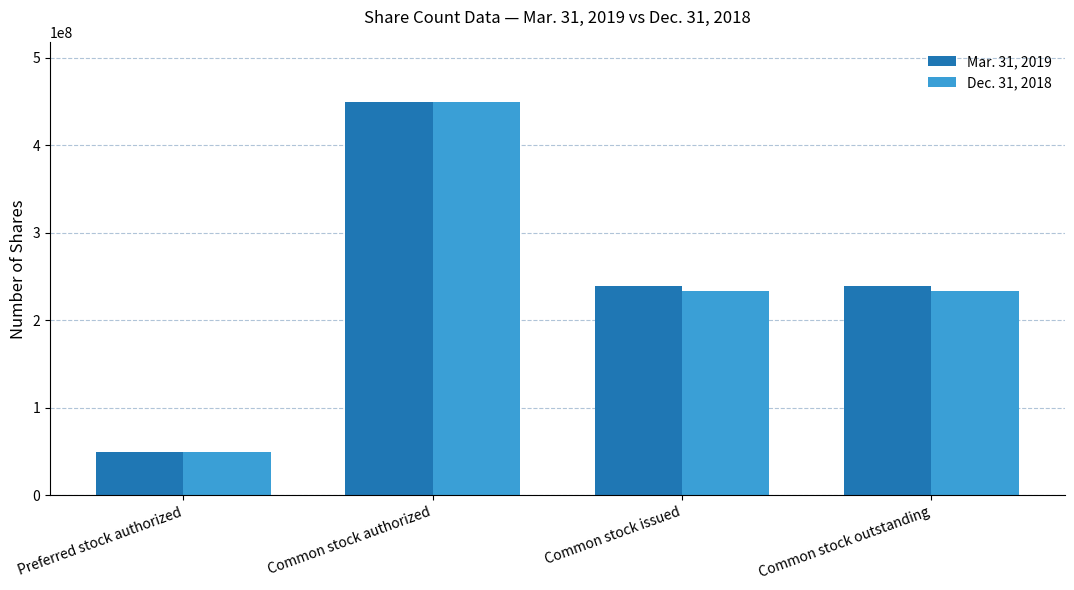

What are all the series names shown in the legend?

Mar. 31, 2019, Dec. 31, 2018